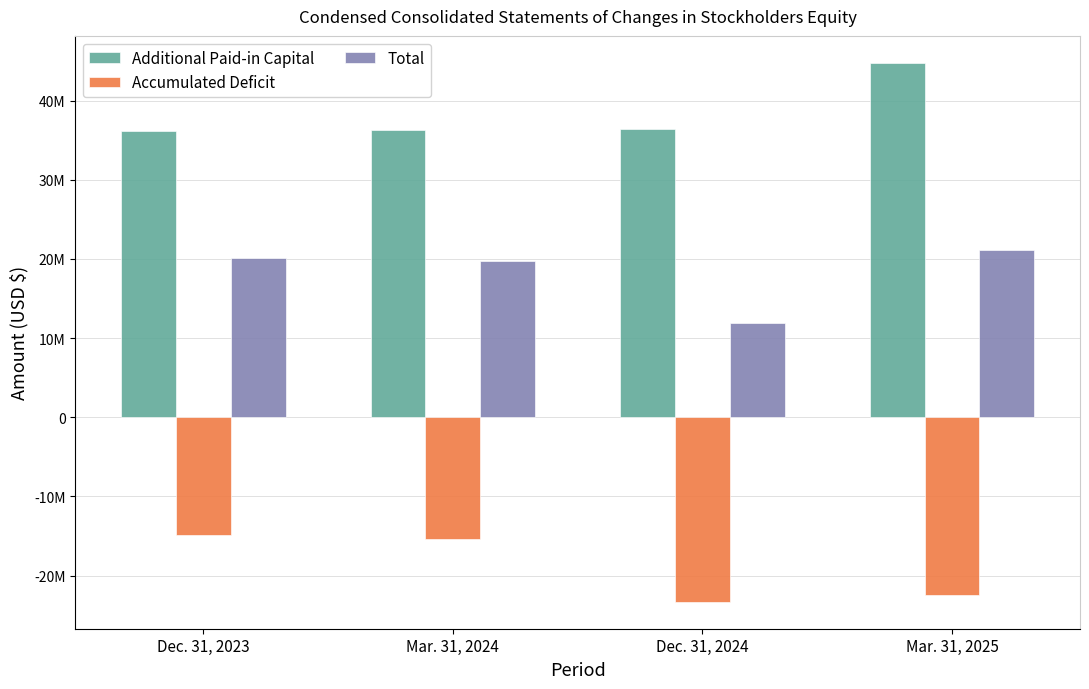

What is the difference between the second highest and second lowest values in the Total series?

432996